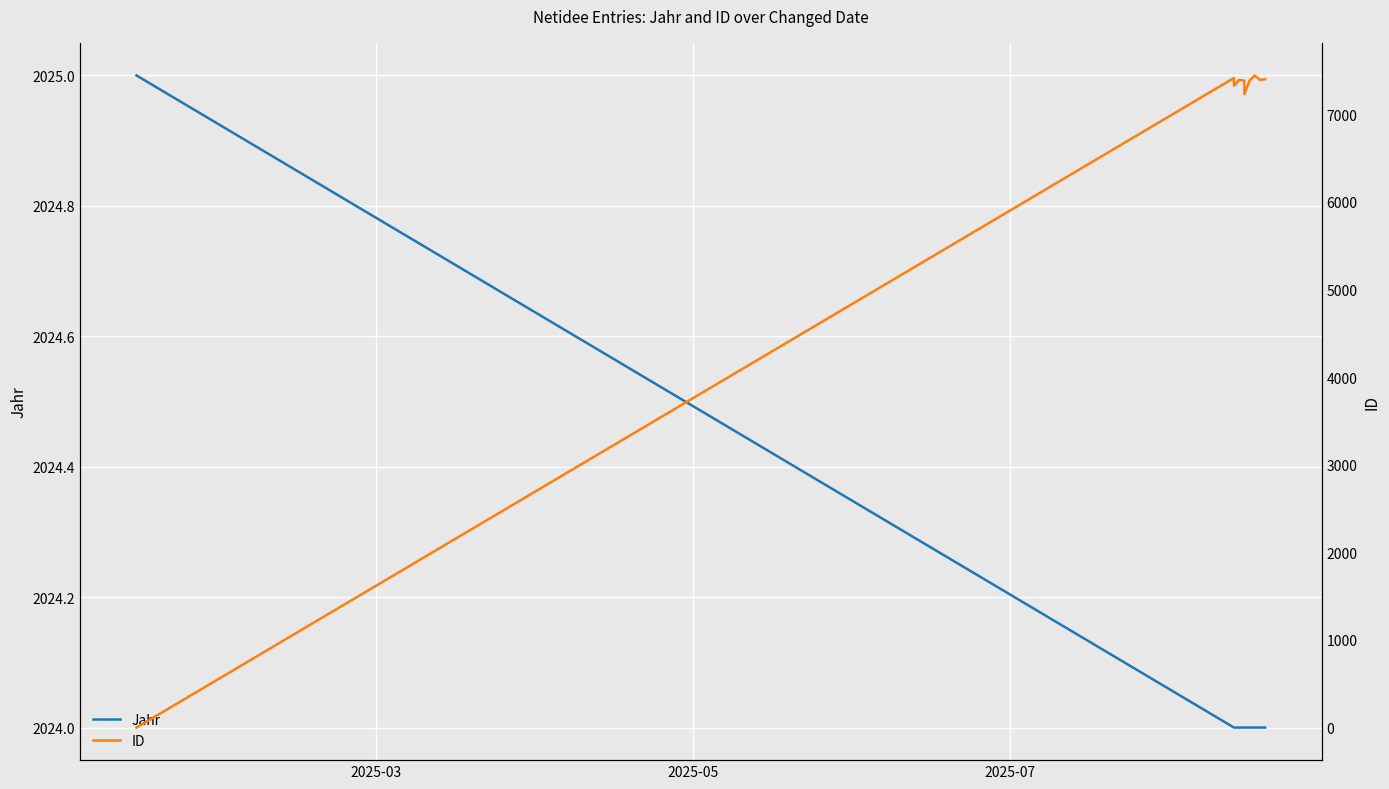

What is the sum of all Jahr values?

20241